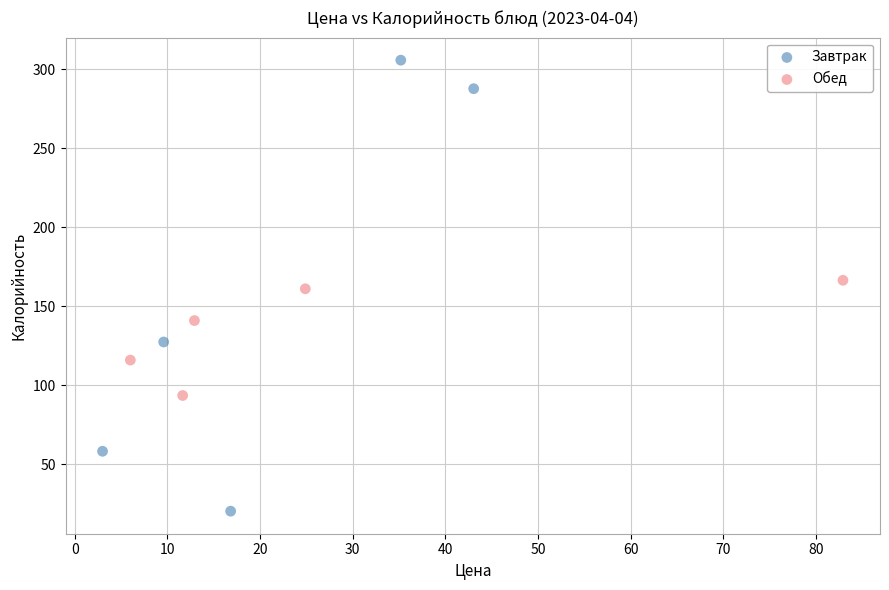

Which series has the widest spread of Y values?

Завтрак